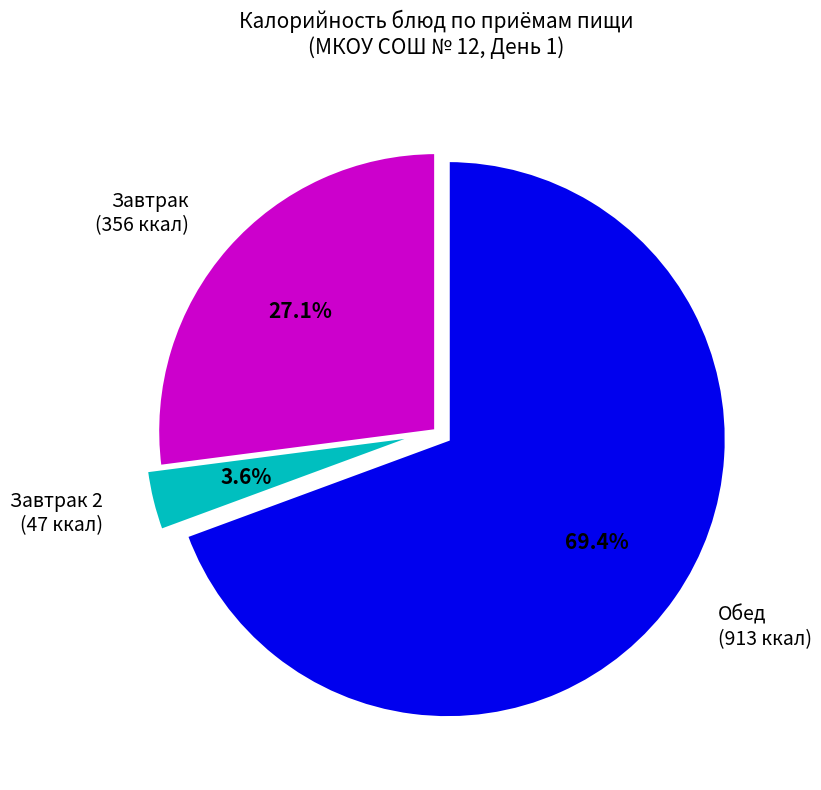

Between Завтрак 2 (47 ккал) and Обед (913 ккал), which is larger?

Обед (913 ккал)